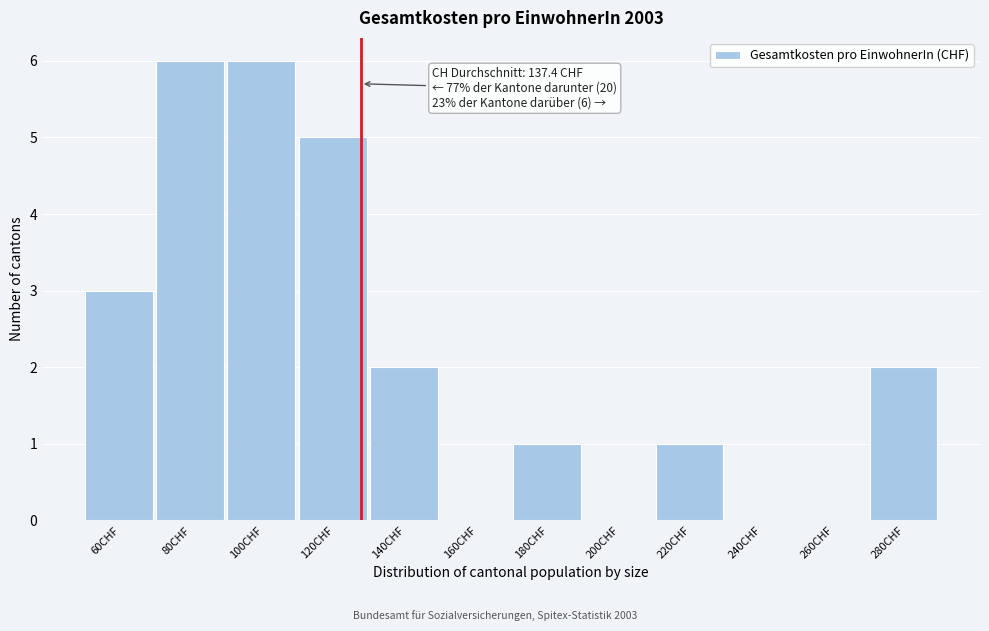

Reading right to left, list all the values displayed in this chart.

280CHF=2	260CHF=0	240CHF=0	220CHF=1	200CHF=0	180CHF=1	160CHF=0	140CHF=2	120CHF=5	100CHF=6	80CHF=6	60CHF=3